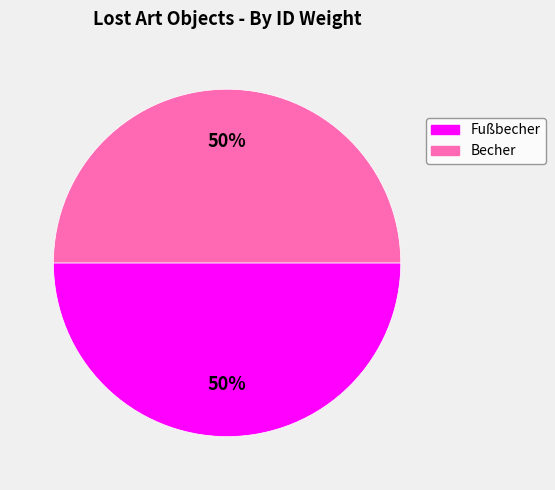

To the nearest percent, what is the average slice percentage?

50%